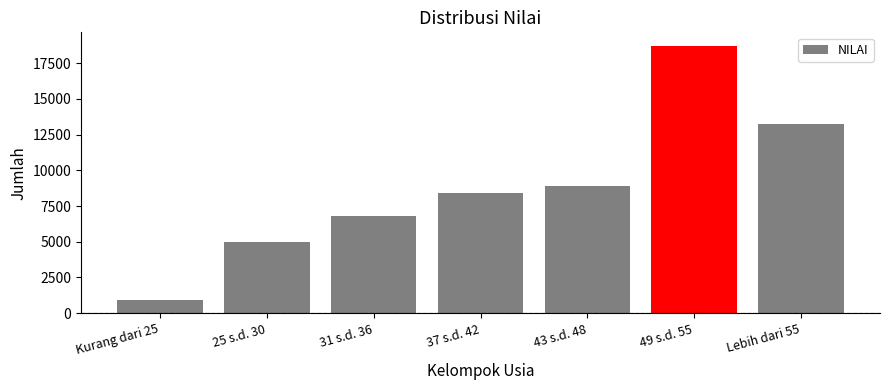

How many bars are there in total?

7